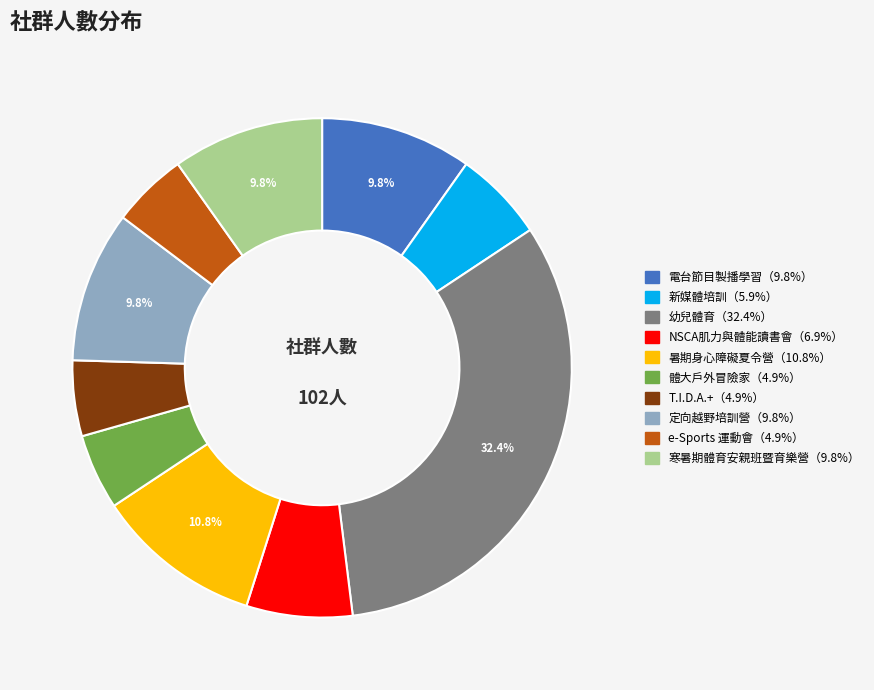

Is there a majority slice in this chart?

No